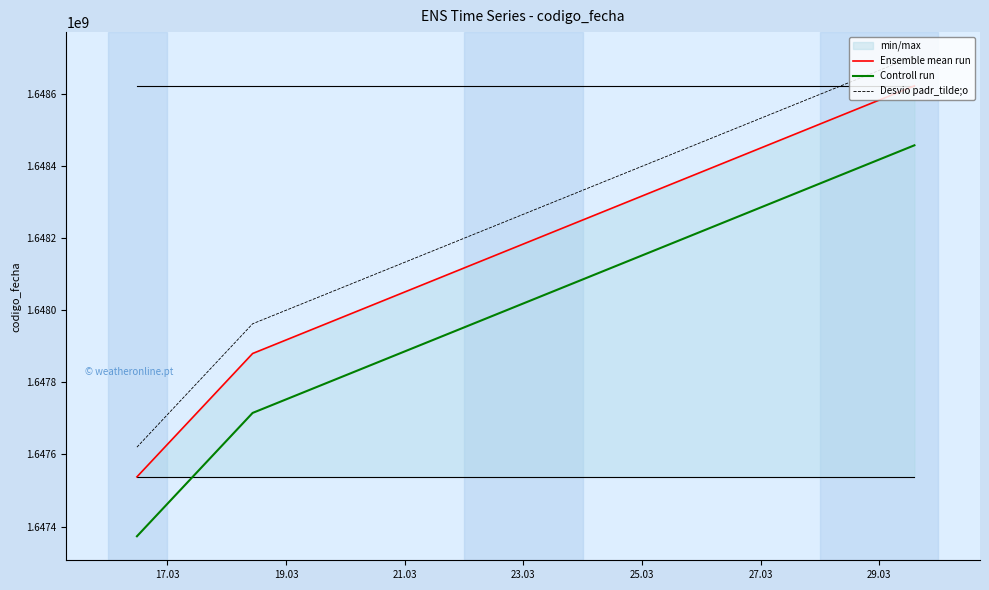

What is the difference between the second highest and minimum values in the Desvio padr_tilde;o series?

342082.1